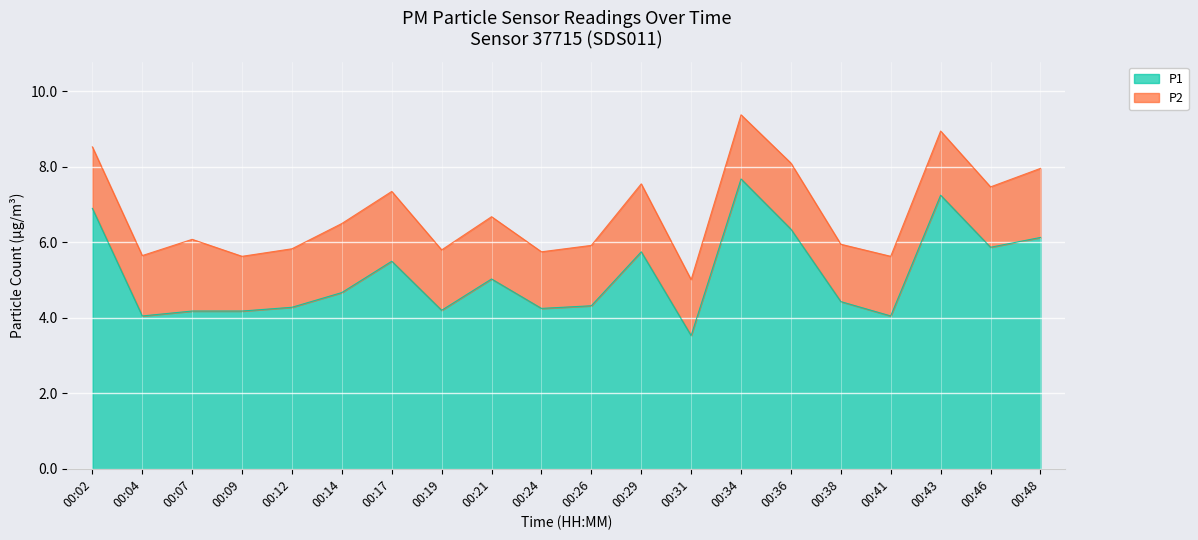

Rank the categories by value from lowest to highest.

00:31, 00:04, 00:41, 00:07, 00:09, 00:19, 00:24, 00:12, 00:26, 00:38, 00:14, 00:21, 00:17, 00:29, 00:46, 00:48, 00:36, 00:02, 00:43, 00:34